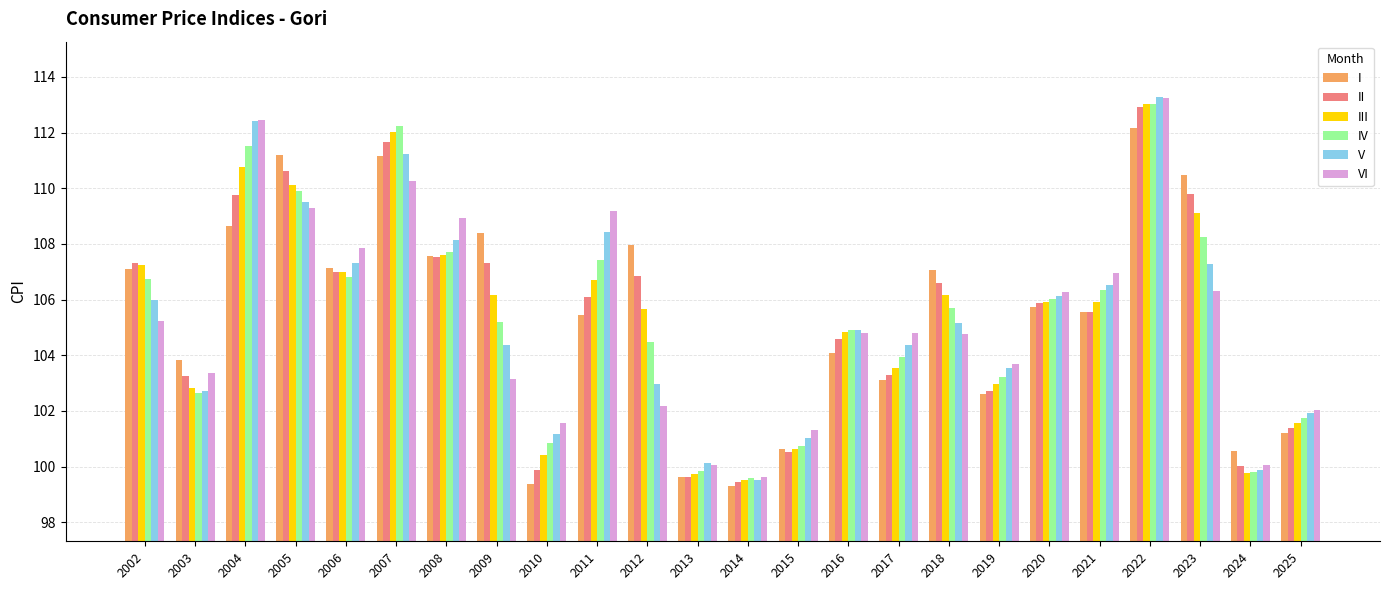

The value of VI at 2017 is 49.6. True or false?

False